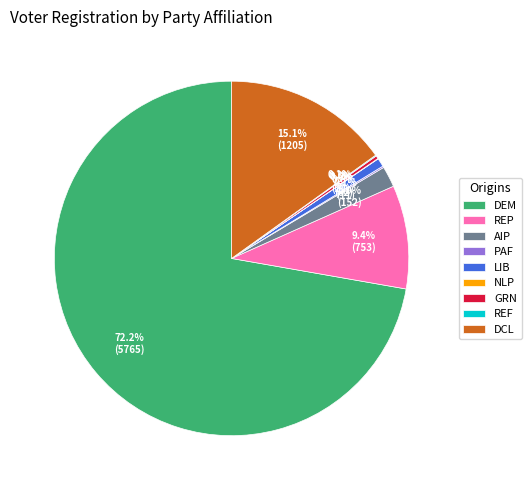

Between DCL and REP, which is larger?

DCL